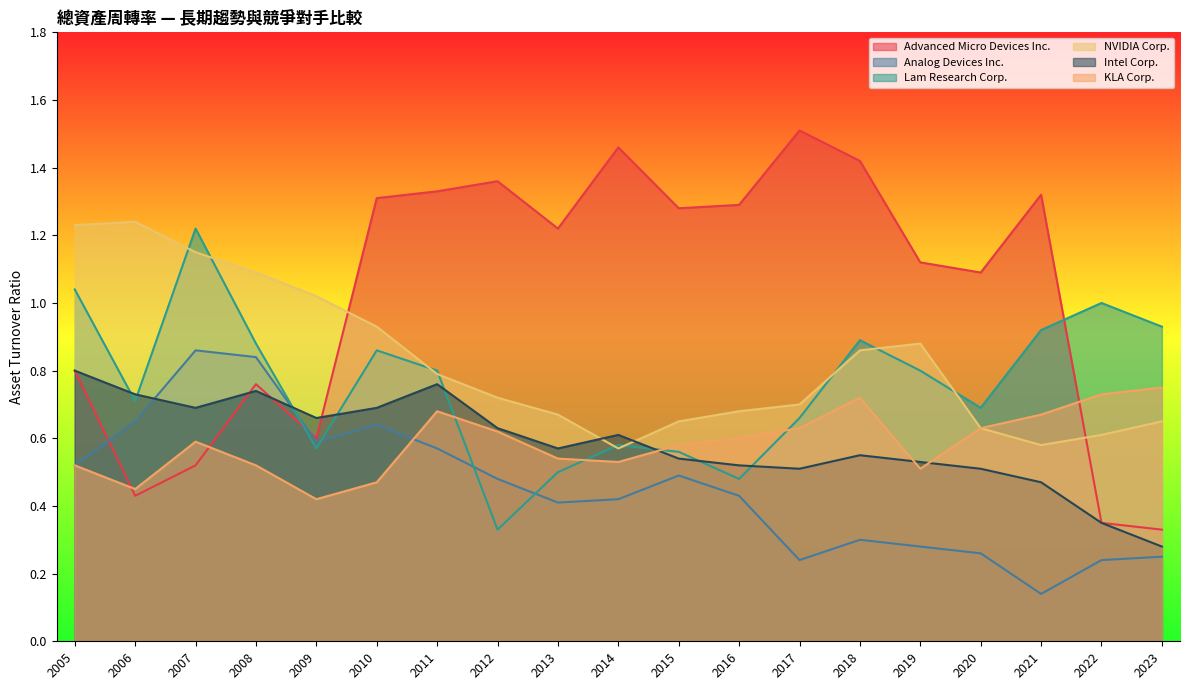

What is the average value of the Advanced Micro Devices Inc. series?

1.0